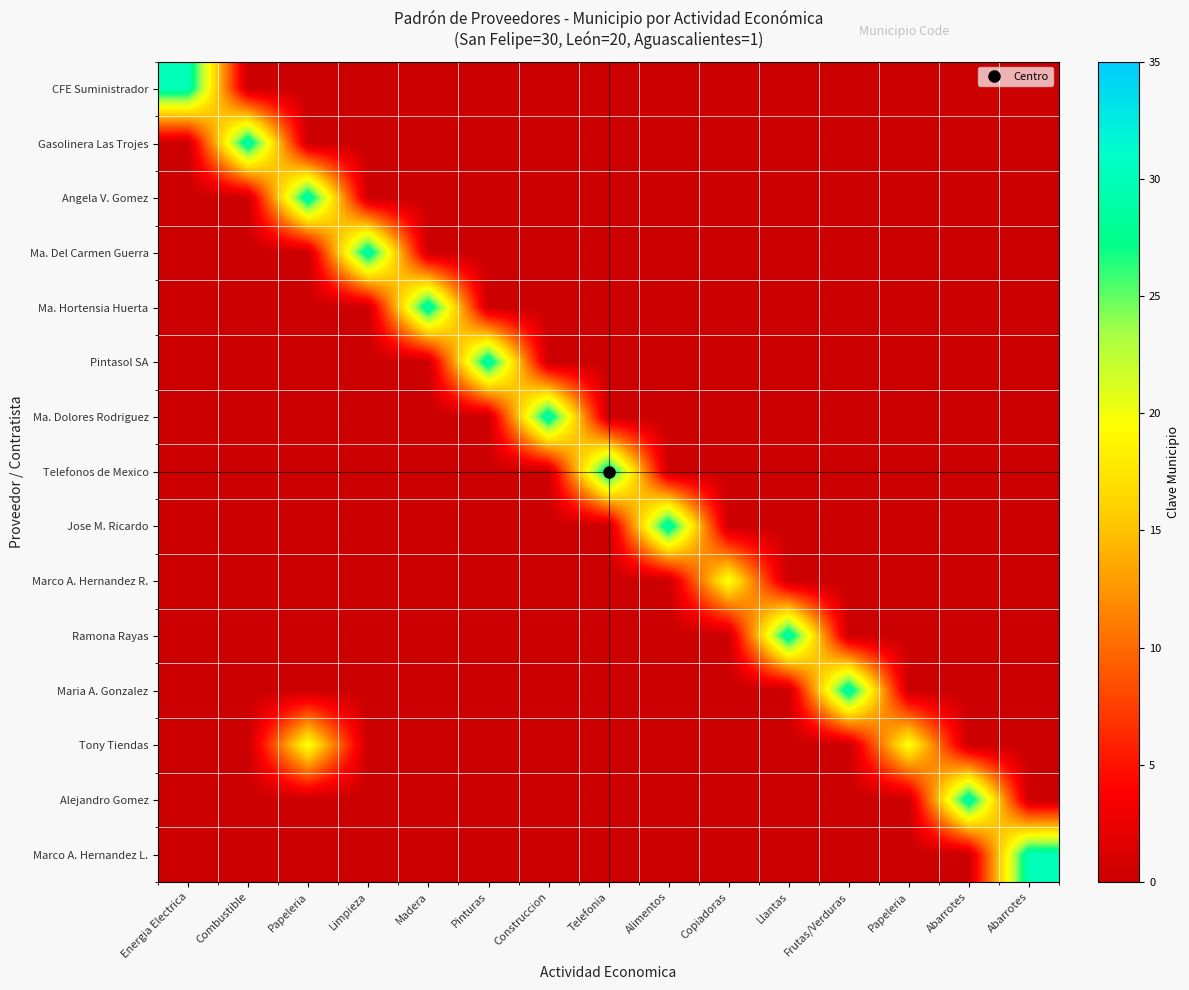

Reading left to right, transcribe all the data shown in this chart.

CFE Suministrador: Energia Electrica=30	Combustible=0	Papeleria=0	Limpieza=0	Madera=0	Pinturas=0	Construccion=0	Telefonia=0	Alimentos=0	Copiadoras=0	Llantas=0	Frutas/Verduras=0	Papeleria=0	Abarrotes=0	Abarrotes=0
Gasolinera Las Trojes: Energia Electrica=0	Combustible=30	Papeleria=0	Limpieza=0	Madera=0	Pinturas=0	Construccion=0	Telefonia=0	Alimentos=0	Copiadoras=0	Llantas=0	Frutas/Verduras=0	Papeleria=0	Abarrotes=0	Abarrotes=0
Angela V. Gomez: Energia Electrica=0	Combustible=0	Papeleria=30	Limpieza=0	Madera=0	Pinturas=0	Construccion=0	Telefonia=0	Alimentos=0	Copiadoras=0	Llantas=0	Frutas/Verduras=0	Papeleria=0	Abarrotes=0	Abarrotes=0
Ma. Del Carmen Guerra: Energia Electrica=0	Combustible=0	Papeleria=0	Limpieza=30	Madera=0	Pinturas=0	Construccion=0	Telefonia=0	Alimentos=0	Copiadoras=0	Llantas=0	Frutas/Verduras=0	Papeleria=0	Abarrotes=0	Abarrotes=0
Ma. Hortensia Huerta: Energia Electrica=0	Combustible=0	Papeleria=0	Limpieza=0	Madera=30	Pinturas=0	Construccion=0	Telefonia=0	Alimentos=0	Copiadoras=0	Llantas=0	Frutas/Verduras=0	Papeleria=0	Abarrotes=0	Abarrotes=0
Pintasol SA: Energia Electrica=0	Combustible=0	Papeleria=0	Limpieza=0	Madera=0	Pinturas=30	Construccion=0	Telefonia=0	Alimentos=0	Copiadoras=0	Llantas=0	Frutas/Verduras=0	Papeleria=0	Abarrotes=0	Abarrotes=0
Ma. Dolores Rodriguez: Energia Electrica=0	Combustible=0	Papeleria=0	Limpieza=0	Madera=0	Pinturas=0	Construccion=30	Telefonia=0	Alimentos=0	Copiadoras=0	Llantas=0	Frutas/Verduras=0	Papeleria=0	Abarrotes=0	Abarrotes=0
Telefonos de Mexico: Energia Electrica=0	Combustible=0	Papeleria=0	Limpieza=0	Madera=0	Pinturas=0	Construccion=0	Telefonia=30	Alimentos=0	Copiadoras=0	Llantas=0	Frutas/Verduras=0	Papeleria=0	Abarrotes=0	Abarrotes=0
Jose M. Ricardo: Energia Electrica=0	Combustible=0	Papeleria=0	Limpieza=0	Madera=0	Pinturas=0	Construccion=0	Telefonia=0	Alimentos=30	Copiadoras=0	Llantas=0	Frutas/Verduras=0	Papeleria=0	Abarrotes=0	Abarrotes=0
Marco A. Hernandez R.: Energia Electrica=0	Combustible=0	Papeleria=0	Limpieza=0	Madera=0	Pinturas=0	Construccion=0	Telefonia=0	Alimentos=0	Copiadoras=20	Llantas=0	Frutas/Verduras=0	Papeleria=0	Abarrotes=0	Abarrotes=0
Ramona Rayas: Energia Electrica=0	Combustible=0	Papeleria=0	Limpieza=0	Madera=0	Pinturas=0	Construccion=0	Telefonia=0	Alimentos=0	Copiadoras=0	Llantas=30	Frutas/Verduras=0	Papeleria=0	Abarrotes=0	Abarrotes=0
Maria A. Gonzalez: Energia Electrica=0	Combustible=0	Papeleria=0	Limpieza=0	Madera=0	Pinturas=0	Construccion=0	Telefonia=0	Alimentos=0	Copiadoras=0	Llantas=0	Frutas/Verduras=30	Papeleria=0	Abarrotes=0	Abarrotes=0
Tony Tiendas: Energia Electrica=0	Combustible=0	Papeleria=20	Limpieza=0	Madera=0	Pinturas=0	Construccion=0	Telefonia=0	Alimentos=0	Copiadoras=0	Llantas=0	Frutas/Verduras=0	Papeleria=20	Abarrotes=0	Abarrotes=0
Alejandro Gomez: Energia Electrica=0	Combustible=0	Papeleria=0	Limpieza=0	Madera=0	Pinturas=0	Construccion=0	Telefonia=0	Alimentos=0	Copiadoras=0	Llantas=0	Frutas/Verduras=0	Papeleria=0	Abarrotes=30	Abarrotes=0
Marco A. Hernandez L.: Energia Electrica=0	Combustible=0	Papeleria=0	Limpieza=0	Madera=0	Pinturas=0	Construccion=0	Telefonia=0	Alimentos=0	Copiadoras=0	Llantas=0	Frutas/Verduras=0	Papeleria=0	Abarrotes=0	Abarrotes=30